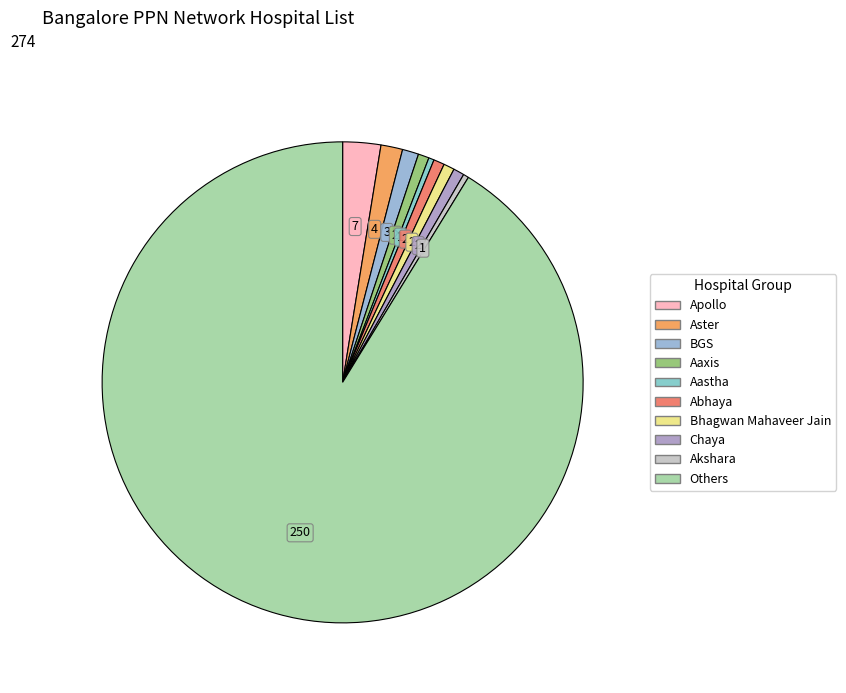

How many slices are in this pie chart?

10